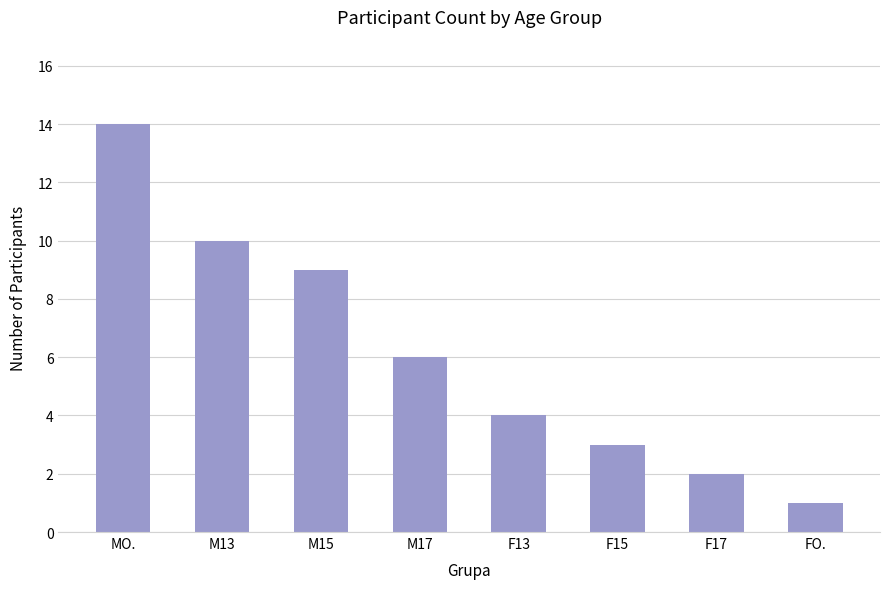

What is the average value?

6